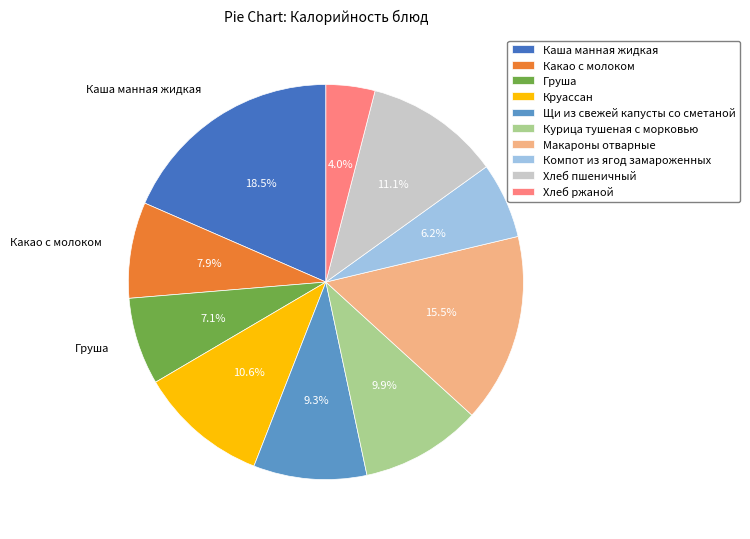

To the nearest percent, what portion does Хлеб пшеничный represent?

11%